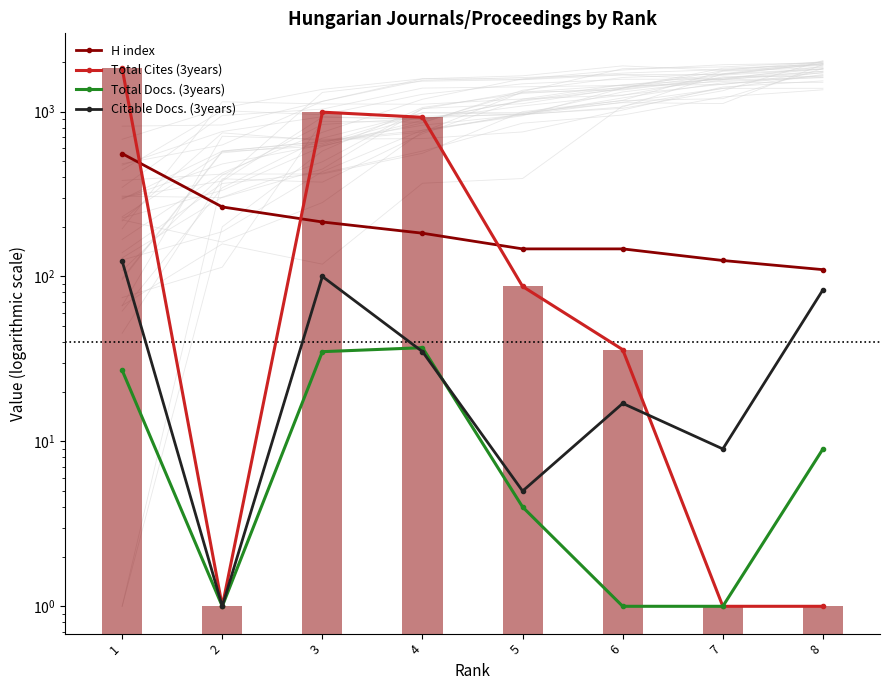

What is the difference between the Total Docs. (3years) values at 5 and 8?

5